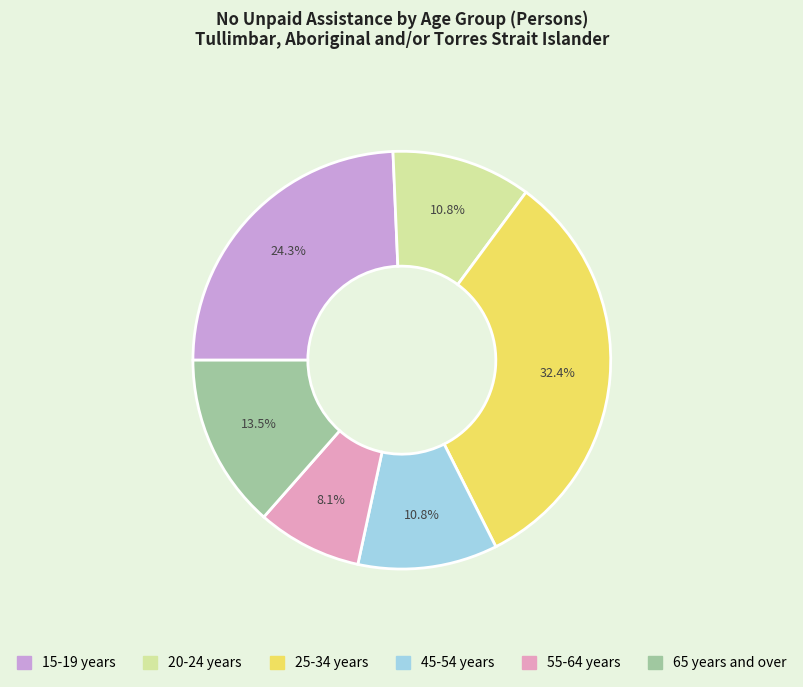

Is there any slice that represents more than half of the pie?

No